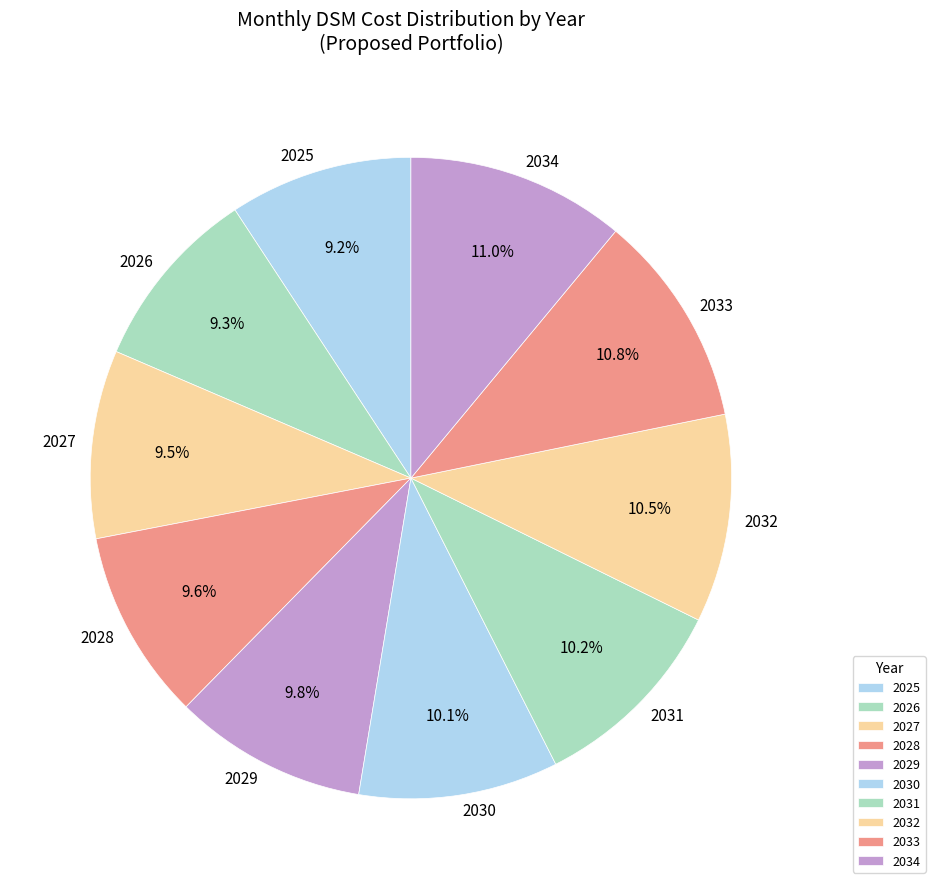

Is there any slice that represents more than half of the pie?

No